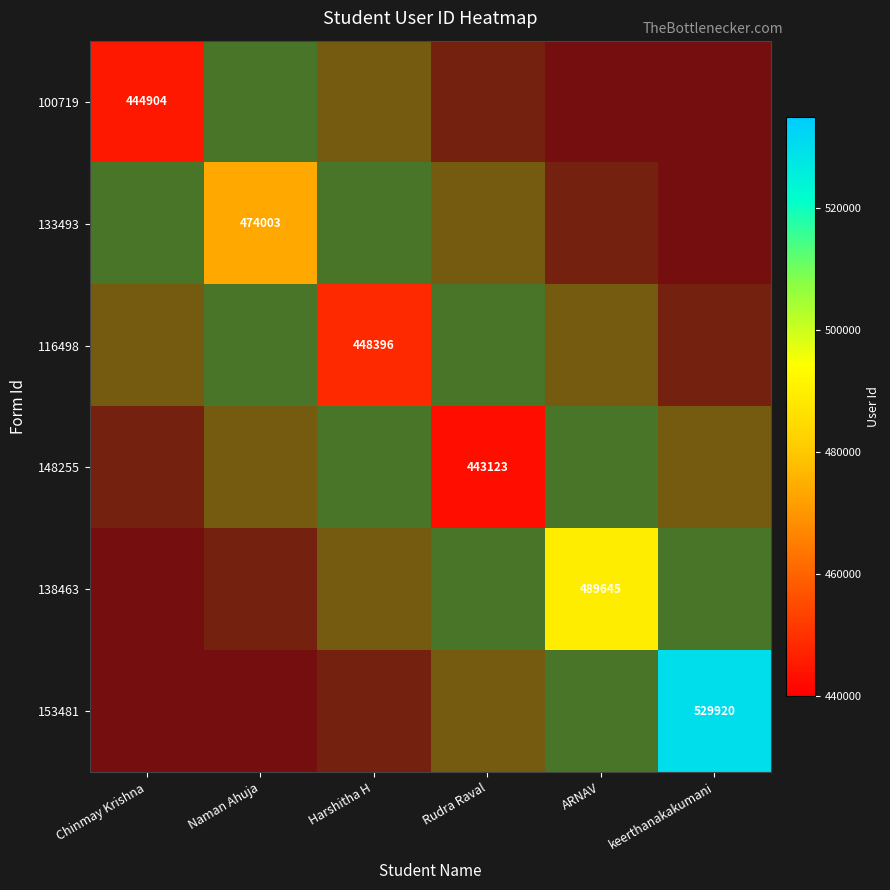

Which label corresponds to the smallest value in the chart?

Rudra Raval